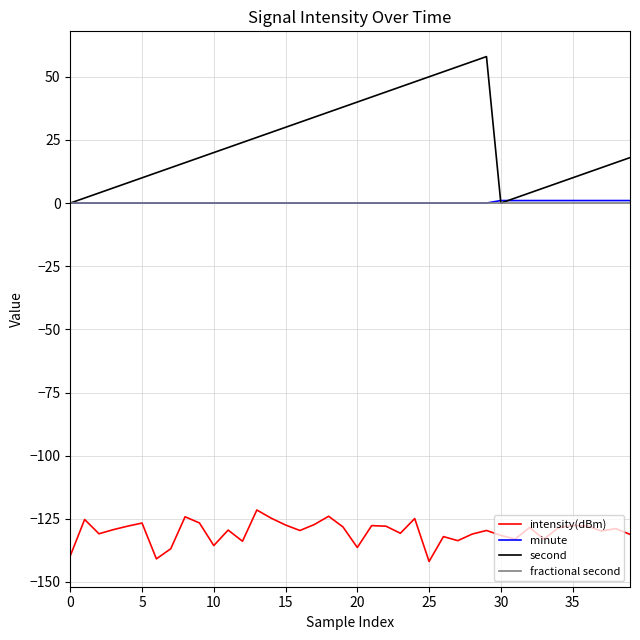

Does the chart have visible grid lines?

Yes